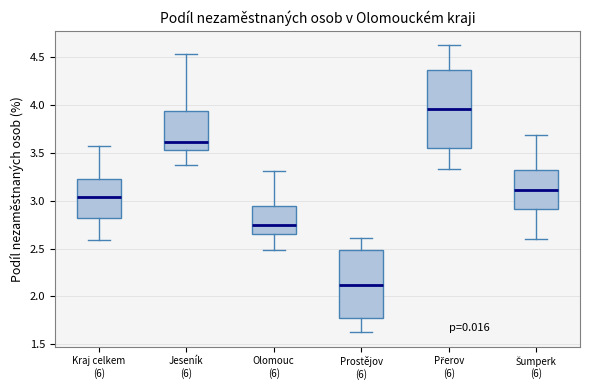

Reading left to right, read every box against the y-axis: the position of its median line, the range the box covers, and the ends of its whiskers. The values are not printed on the chart, so give them approximately, as read against the axis.

Kraj celkem (6): median 3.05, box 2.80 to 3.25, whiskers 2.60 to 3.55
Jeseník (6): median 3.60, box 3.55 to 3.95, whiskers 3.40 to 4.55
Olomouc (6): median 2.75, box 2.65 to 2.95, whiskers 2.50 to 3.30
Prostějov (6): median 2.10, box 1.75 to 2.50, whiskers 1.65 to 2.60
Přerov (6): median 3.95, box 3.55 to 4.35, whiskers 3.35 to 4.60
Šumperk (6): median 3.10, box 2.90 to 3.30, whiskers 2.60 to 3.70